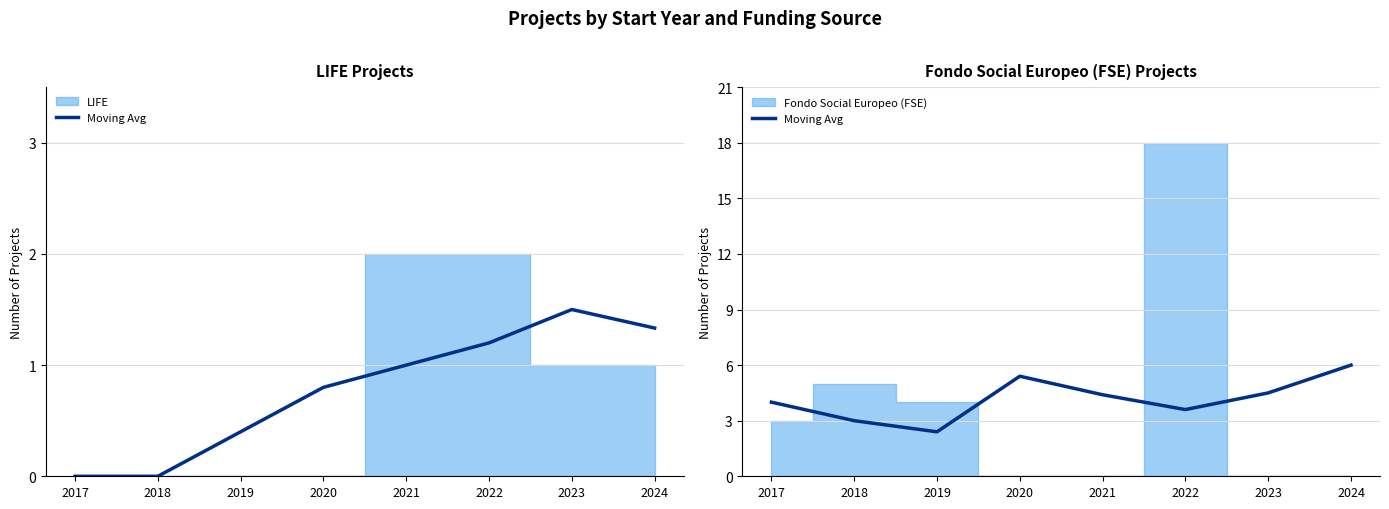

Reading right to left, extract all data points from this chart.

6.0	4.5	3.6	4.4	5.4	2.4	3.0	4.0